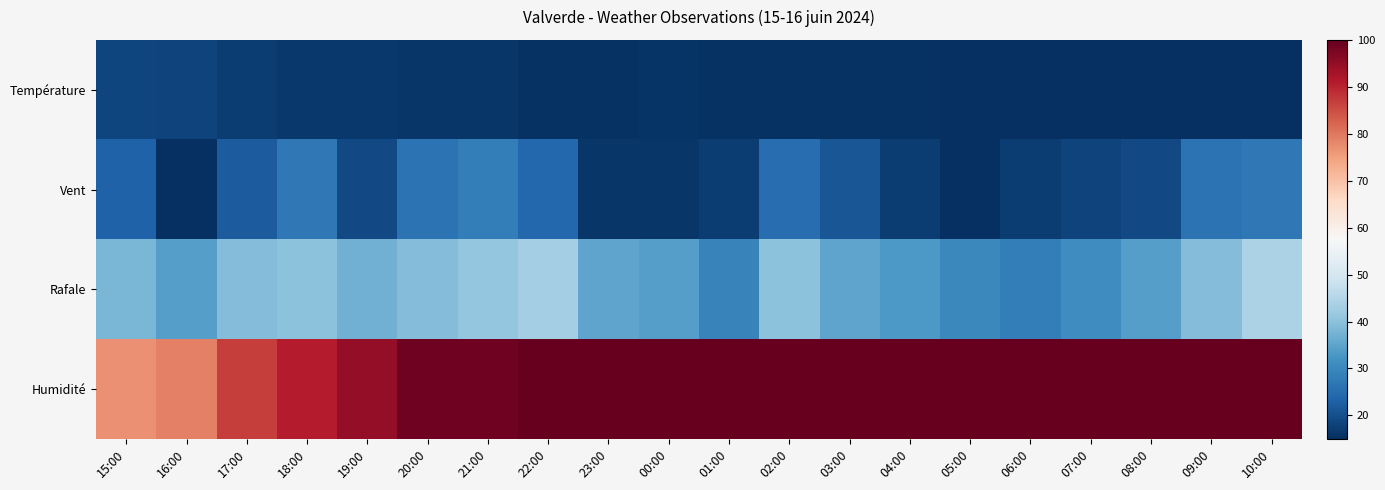

List the series in order of their peak value, lowest first.

Température, Vent, Rafale, Humidité